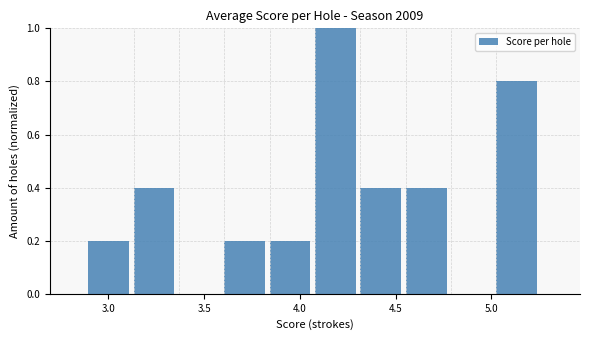

Reading left to right, list every bar in this chart as the range it spans on the x-axis followed by its height. Neither the bar edges nor the heights are printed on the chart, so give them approximately, as read against the axes.

2.90 to 3.15: 0.2
3.15 to 3.35: 0.4
3.35 to 3.60: 0
3.60 to 3.85: 0.2
3.85 to 4.10: 0.2
4.10 to 4.30: 1.0
4.30 to 4.55: 0.4
4.55 to 4.80: 0.4
4.80 to 5.05: 0
5.05 to 5.25: 0.8